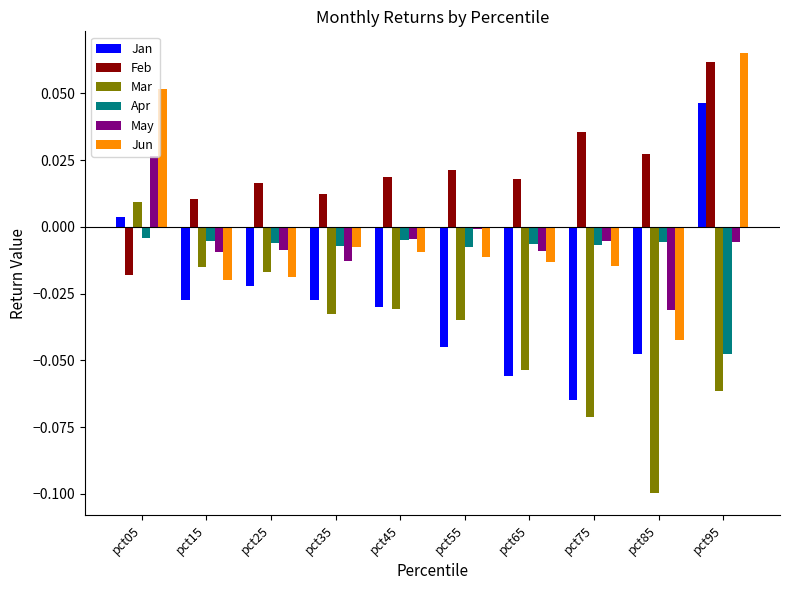

Which category has the highest value in the Mar series?

pct05